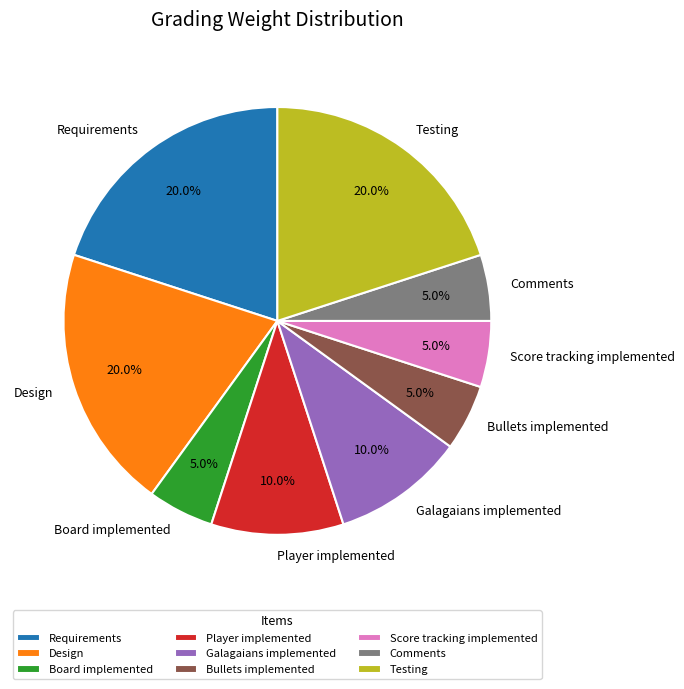

Does any single category account for the majority?

No